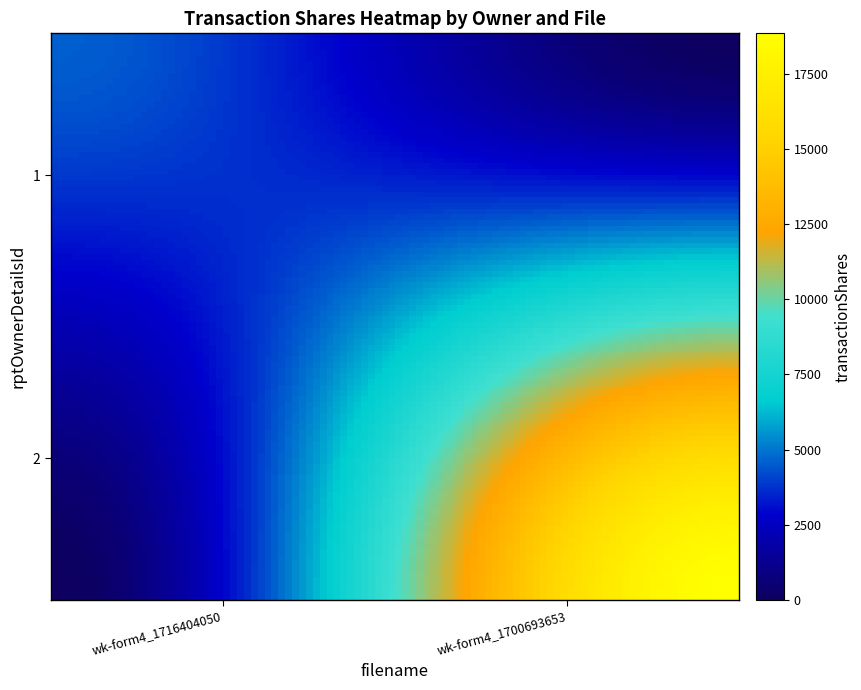

How many distinct data groups are displayed?

2